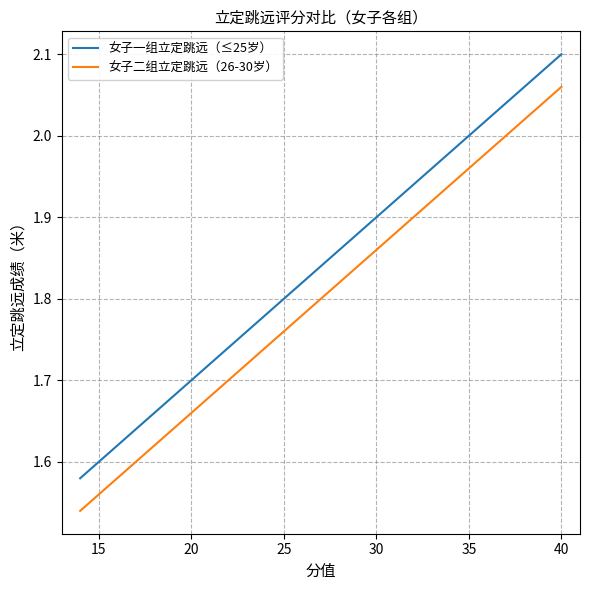

True or false: 女子二组立定跳远（26-30岁） has more than 0 points higher than both neighbors.

False